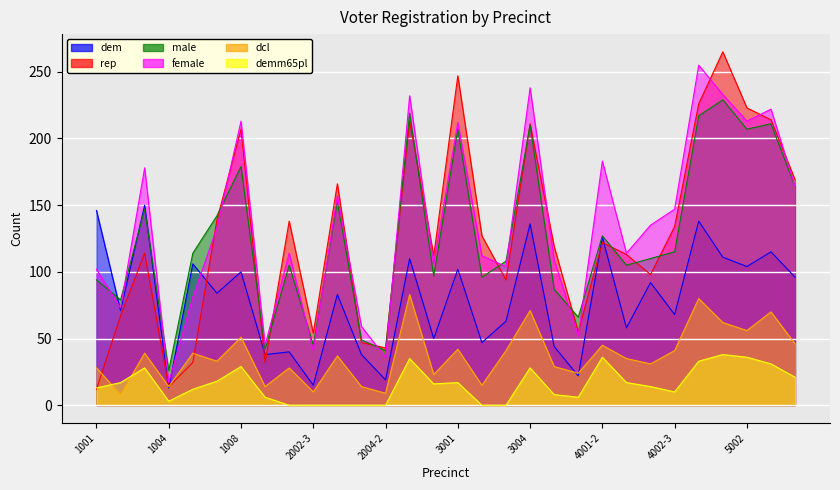

What is the maximum value shown in the chart?

265